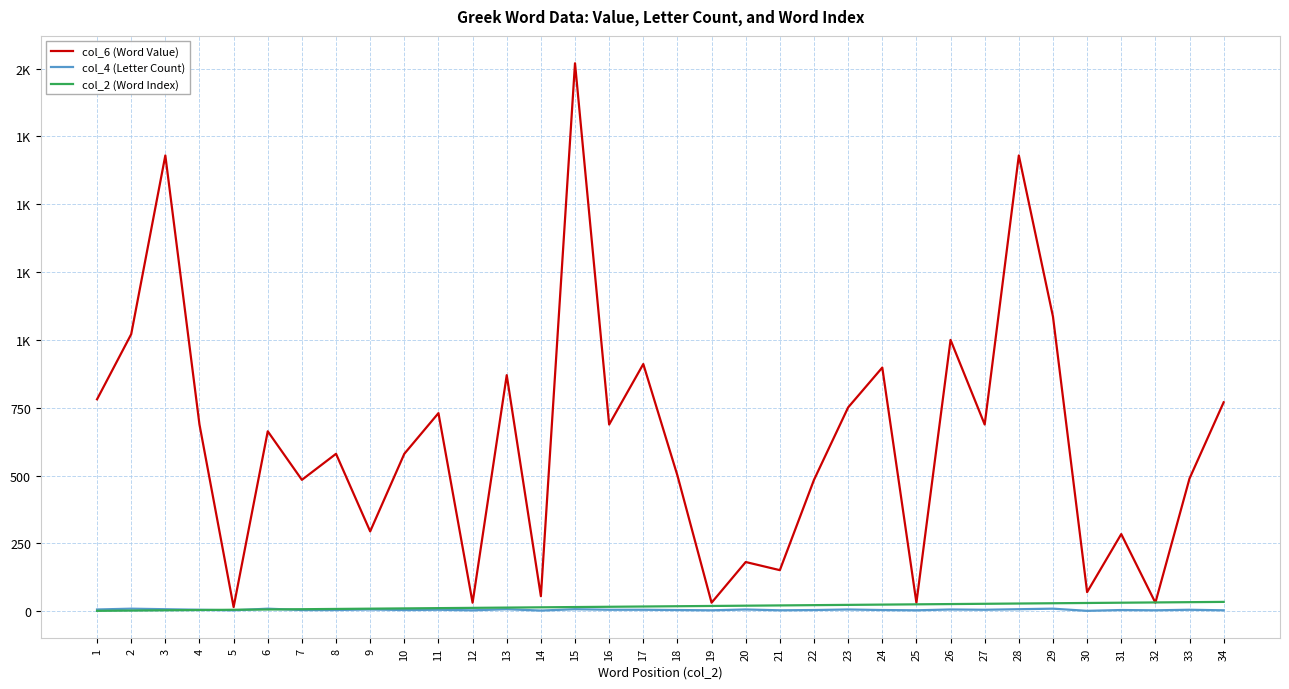

Reading right to left, extract all data points from this chart.

col_6 (Word Value): 770	489	31	284	70	1086	1680	688	1000	31	898	751	484	151	181	31	500	911	688	2020	55	870	31	730	580	294	580	484	663	15	688	1680	1021	781
col_4 (Letter Count): 3	5	3	4	1	9	7	5	6	3	4	6	4	3	6	3	4	5	5	7	2	7	3	5	4	6	4	4	9	3	5	7	9	6
col_2 (Word Index): 34	33	32	31	30	29	28	27	26	25	24	23	22	21	20	19	18	17	16	15	14	13	12	11	10	9	8	7	6	5	4	3	2	1